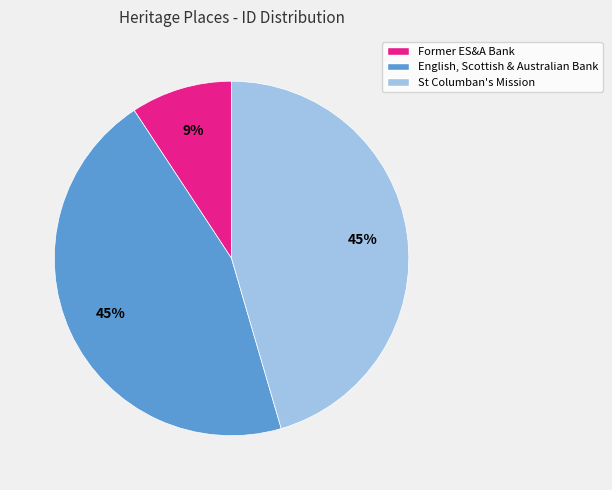

Is the sum of St Columban's Mission and English, Scottish & Australian Bank greater than half?

Yes